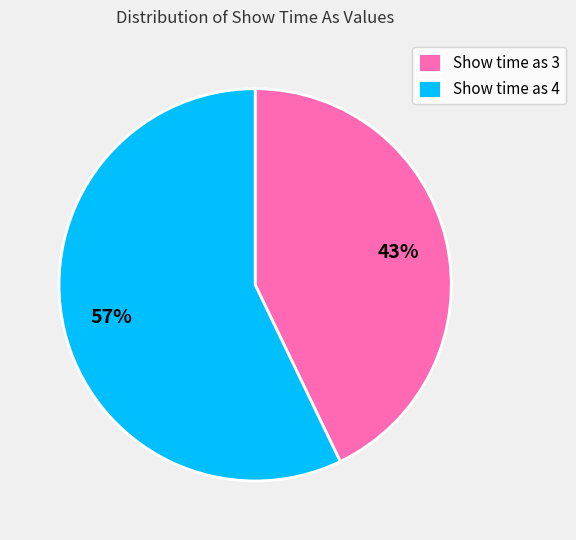

Which slice is the smallest?

Show time as 3